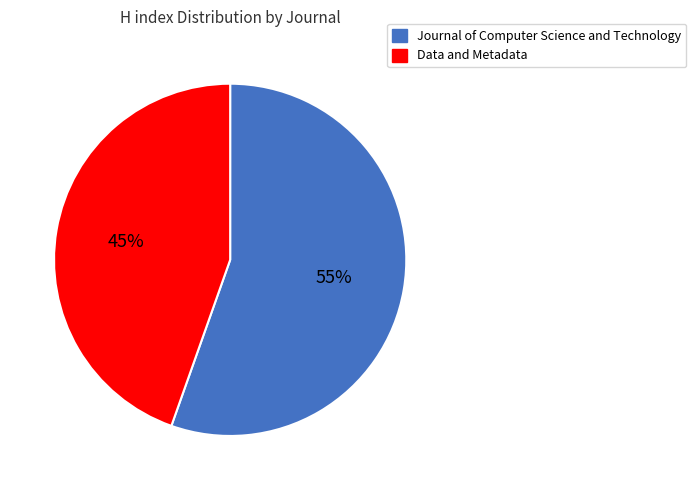

Does Journal of Computer Science and Technology represent more than half of the total?

Yes